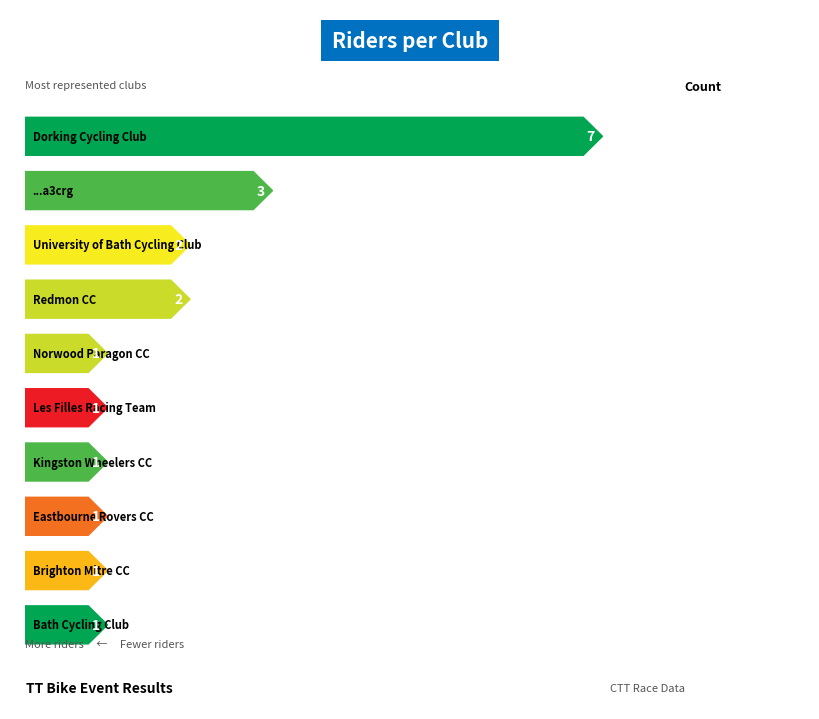

What is the maximum value shown in the chart?

7